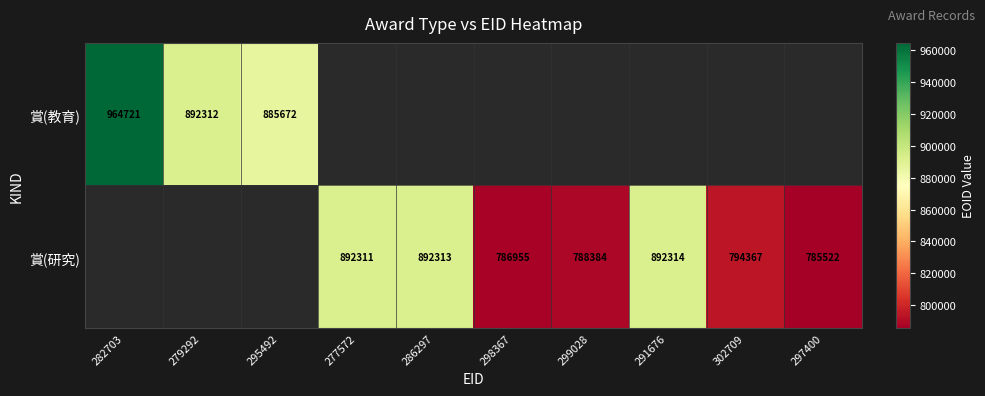

What is the maximum value shown in the chart?

964721.0